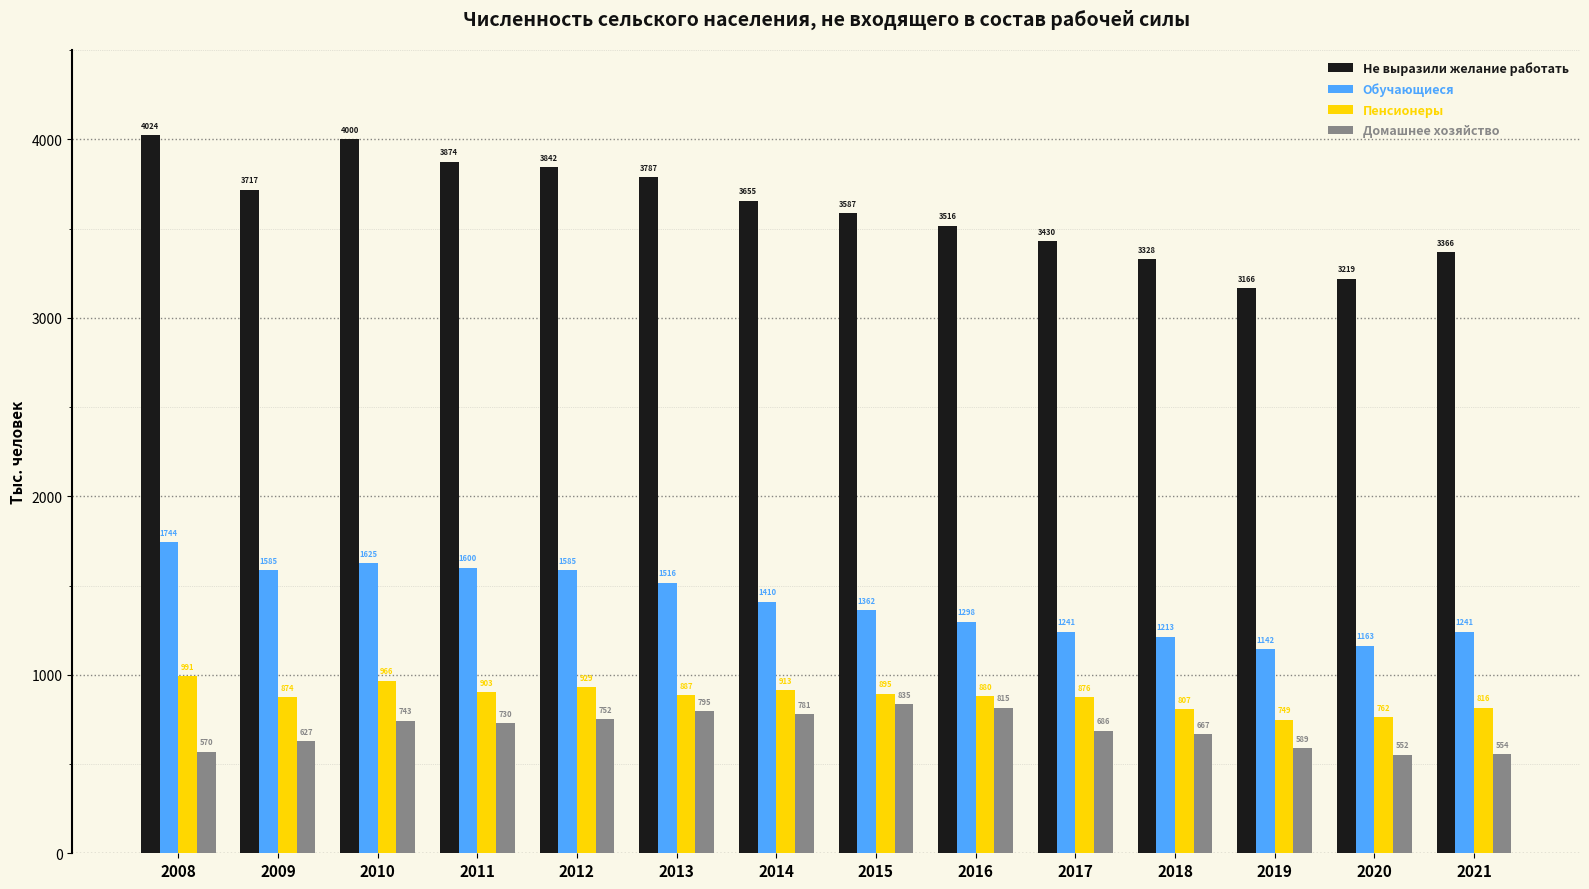

Which series changed the most between 2016 and 2017?

Домашнее хозяйство